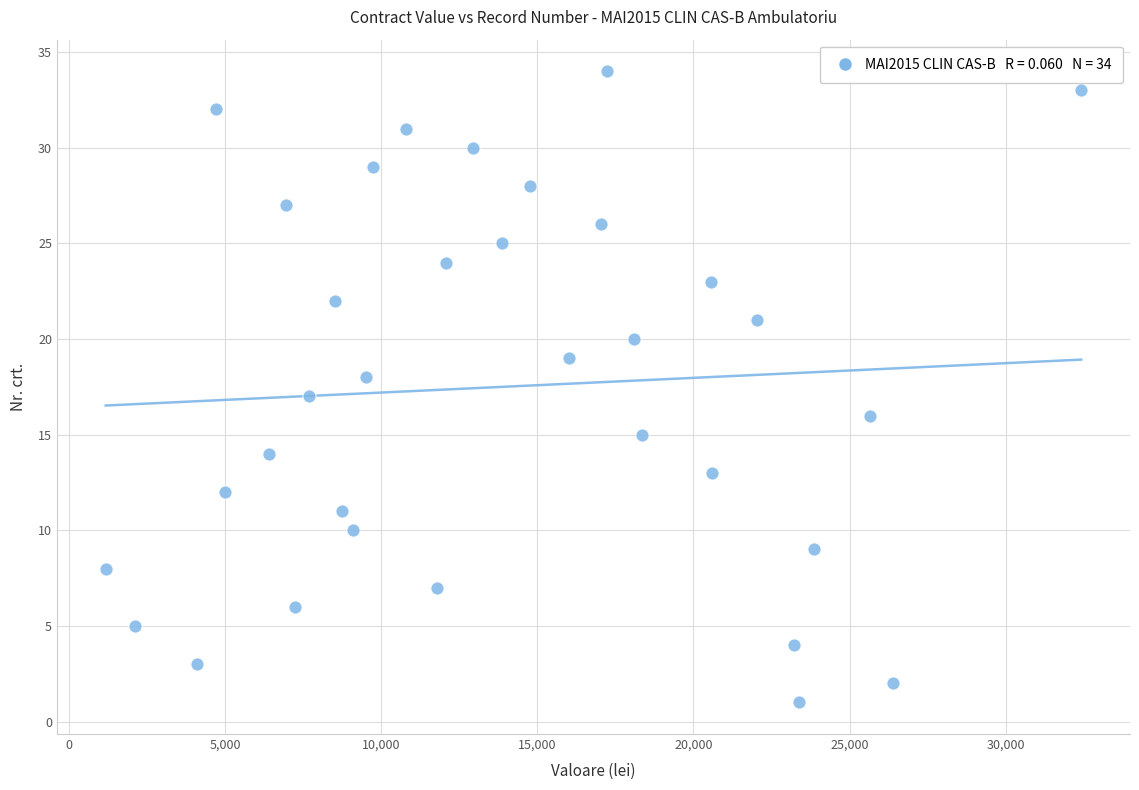

What is the range of Y values (max minus min)?

33